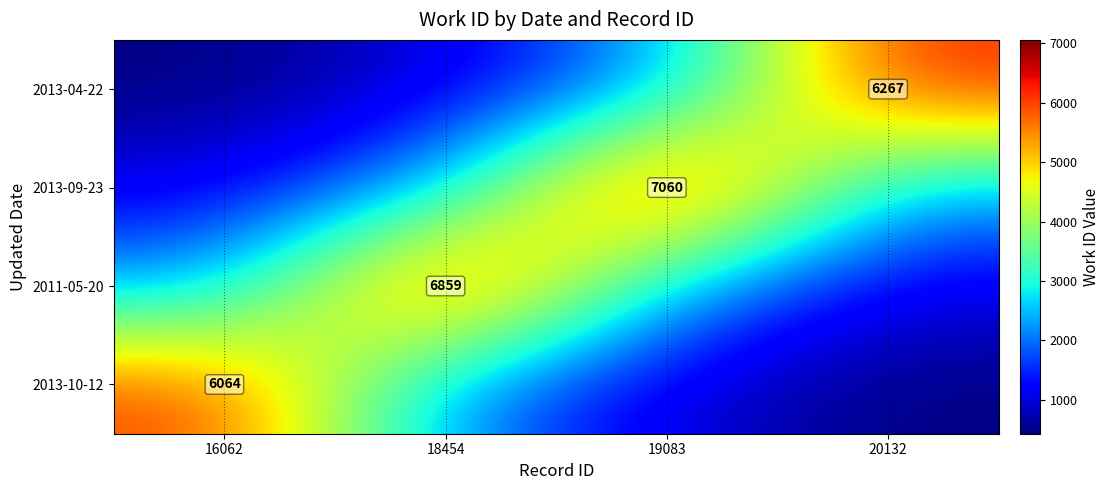

Count the number of categories in the chart.

4